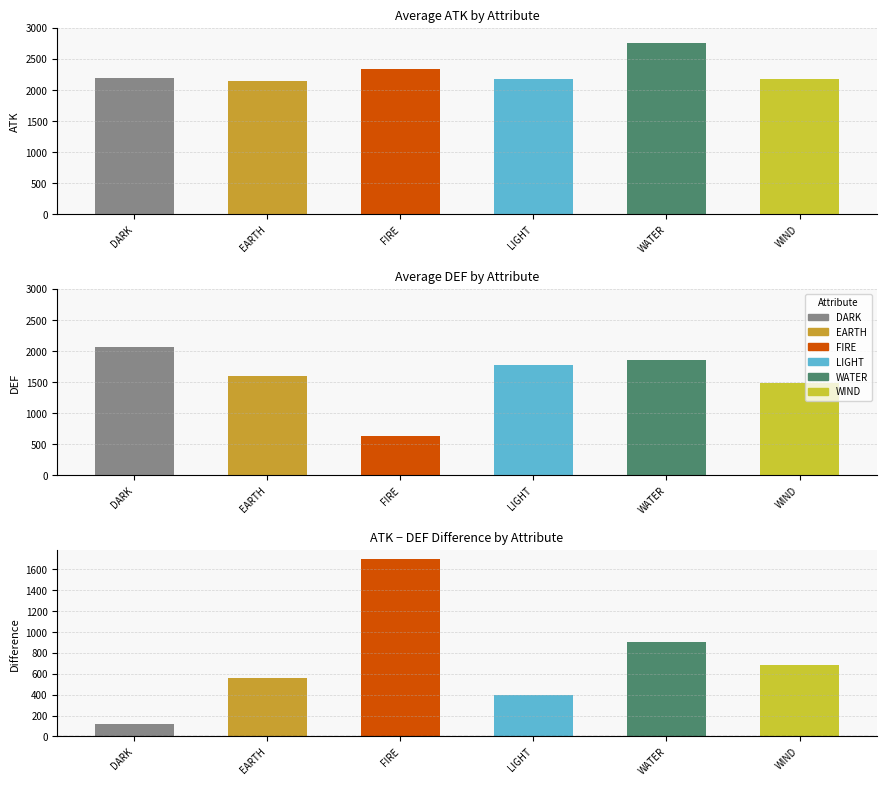

Which series changed the most between FIRE and WIND?

DEF